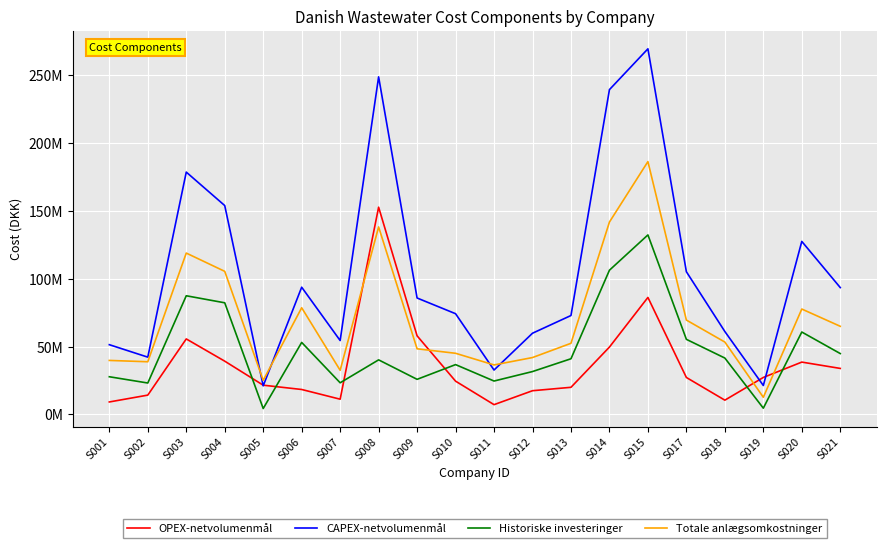

After their last crossing, which series has the higher values: OPEX-netvolumenmål or Historiske investeringer?

Historiske investeringer